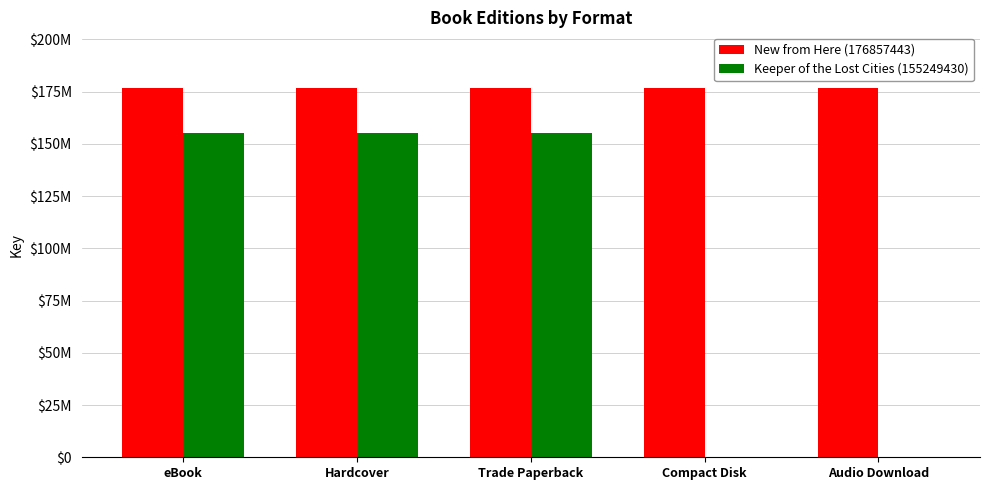

Are the bars grouped side by side (vs. stacked)?

Yes